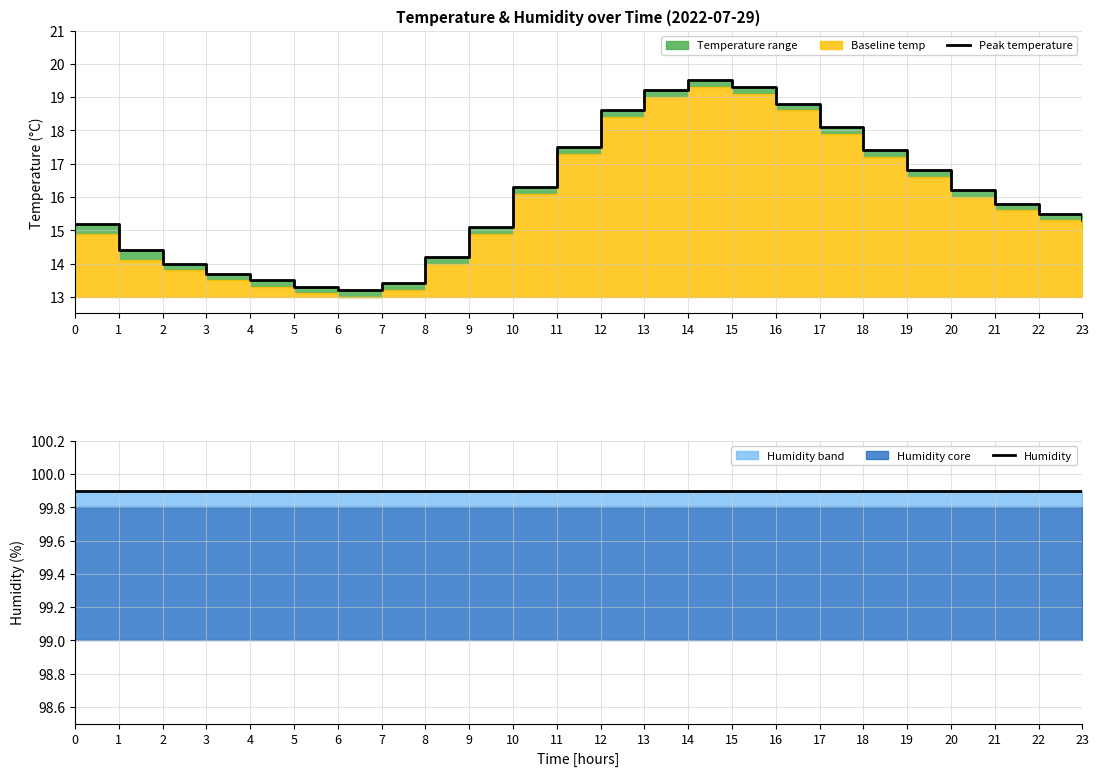

What is the total value across all series at 12?

118.5